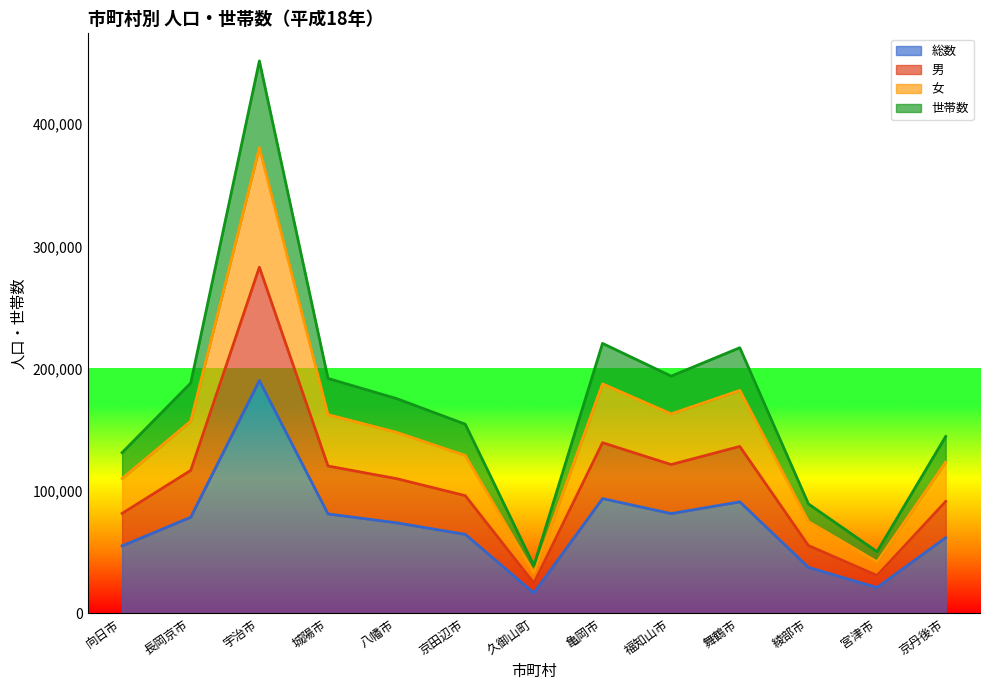

True or false: 男 has a value of 59236 at 舞鶴市.

False